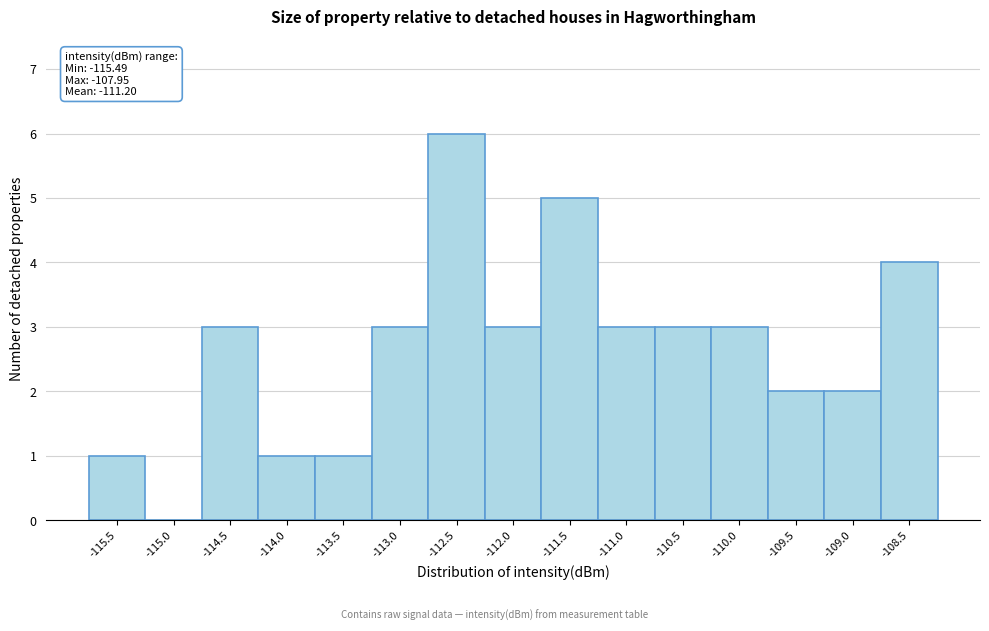

Reading left to right, extract all data points from this chart.

-115.5=1	-115.0=0	-114.5=3	-114.0=1	-113.5=1	-113.0=3	-112.5=6	-112.0=3	-111.5=5	-111.0=3	-110.5=3	-110.0=3	-109.5=2	-109.0=2	-108.5=4